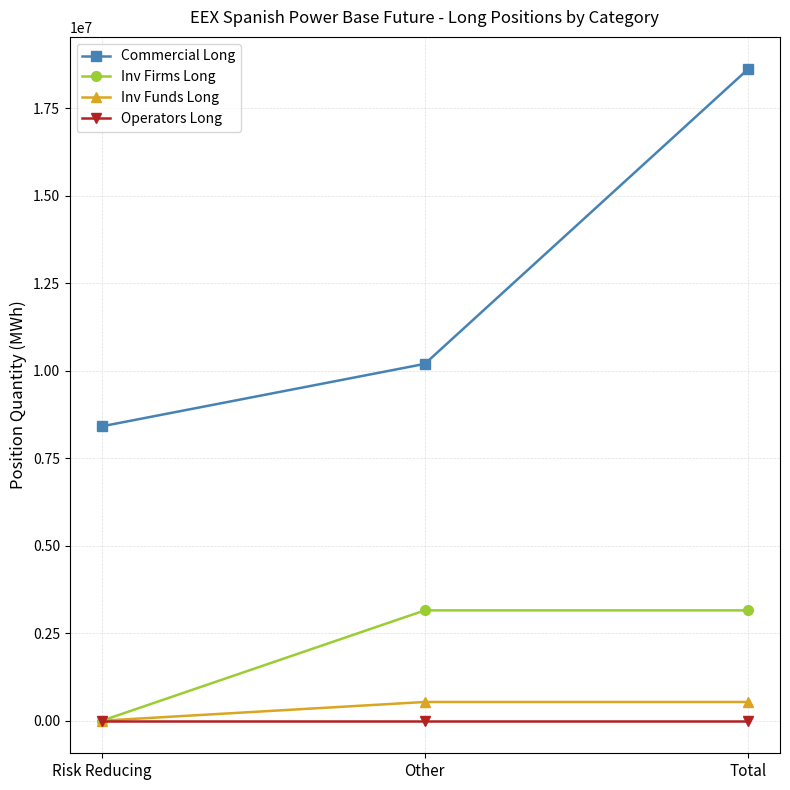

Reading left to right, transcribe all the data shown in this chart.

Commercial Long: Risk Reducing=8409977	Other=10192971	Total=18602948
Inv Firms Long: Risk Reducing=0	Other=3151458	Total=3151458
Inv Funds Long: Risk Reducing=0	Other=535484	Total=535484
Operators Long: Risk Reducing=0	Other=0	Total=0